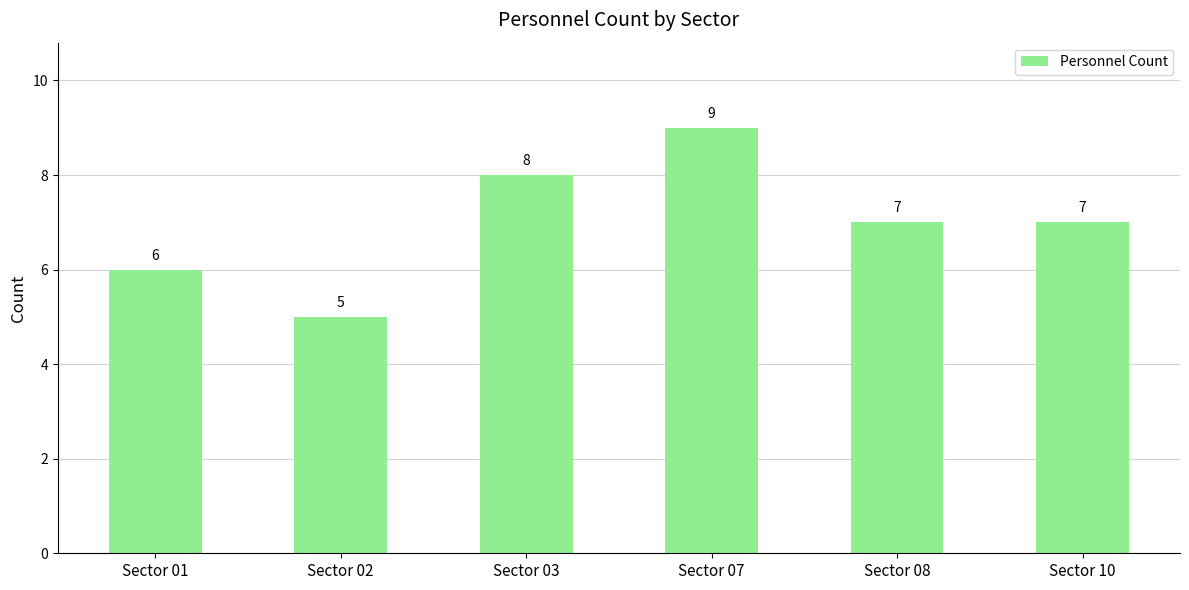

Does the chart contain stacked bars?

No